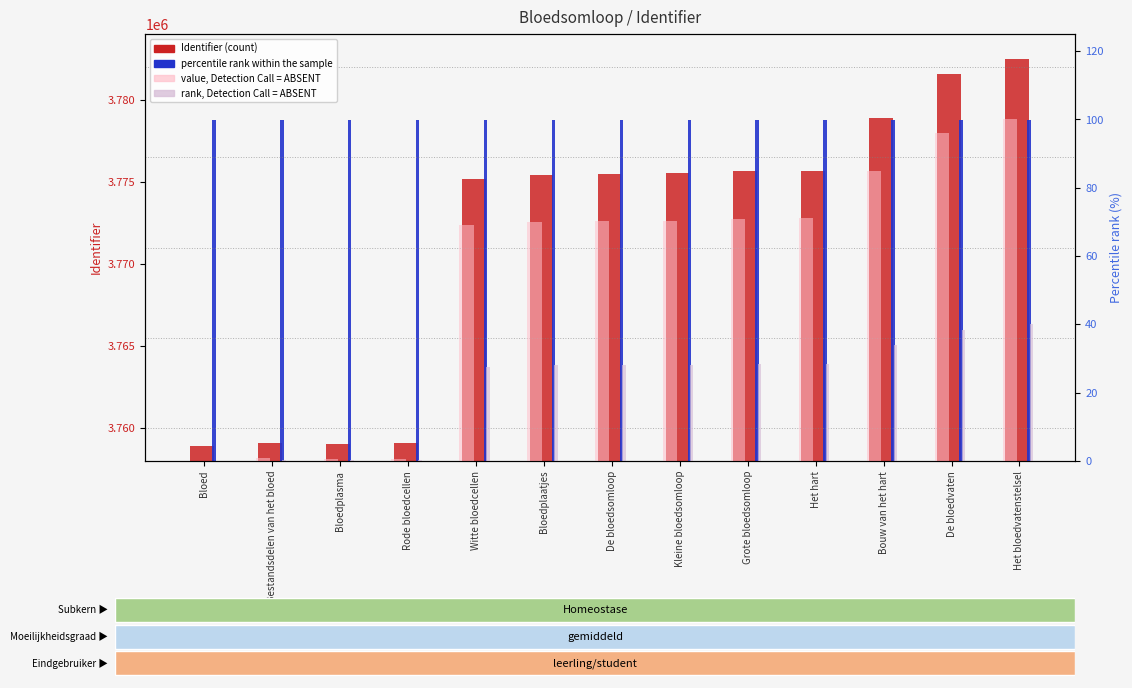

What is the approximate value of value, Detection Call = ABSENT at Kleine bloedsomloop?

70.4